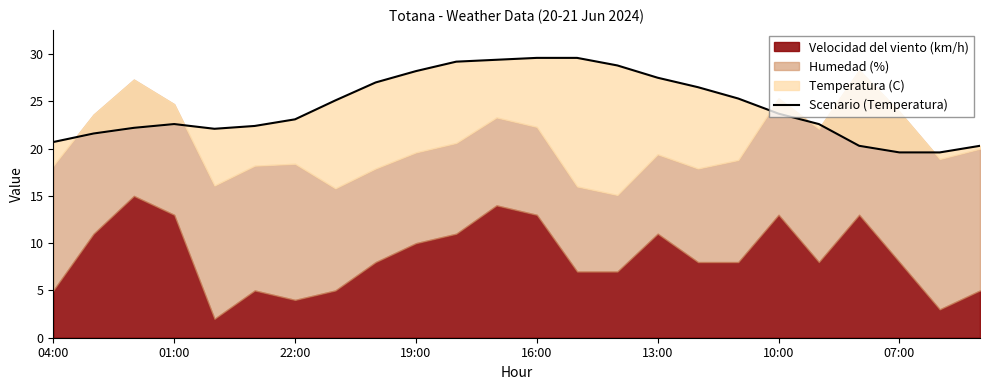

What is the change in value from 17 to 21?

-5.7